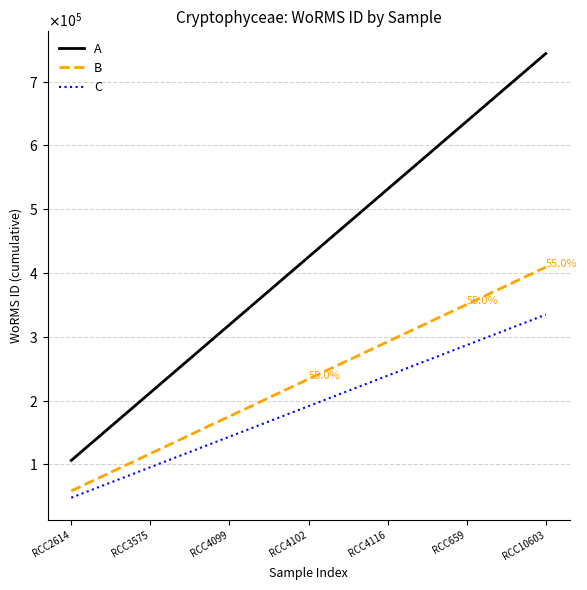

What is the smallest value displayed?

47829.2